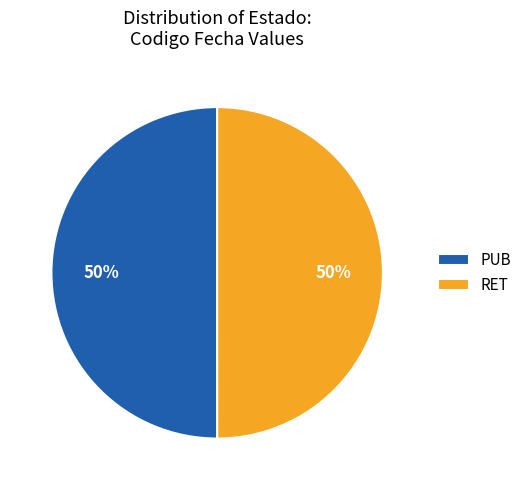

To the nearest percent, what is the average slice percentage?

50%